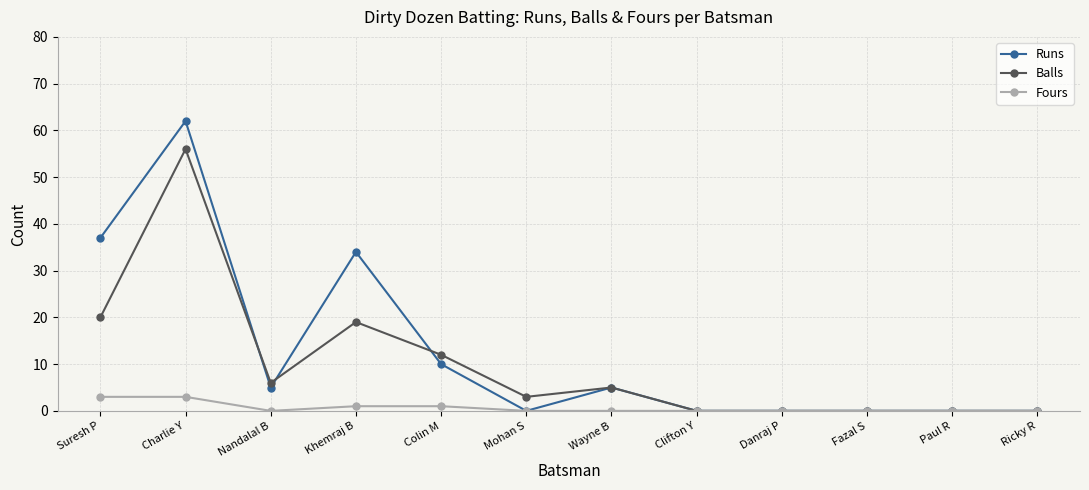

Which series has the largest range (max minus min)?

Runs